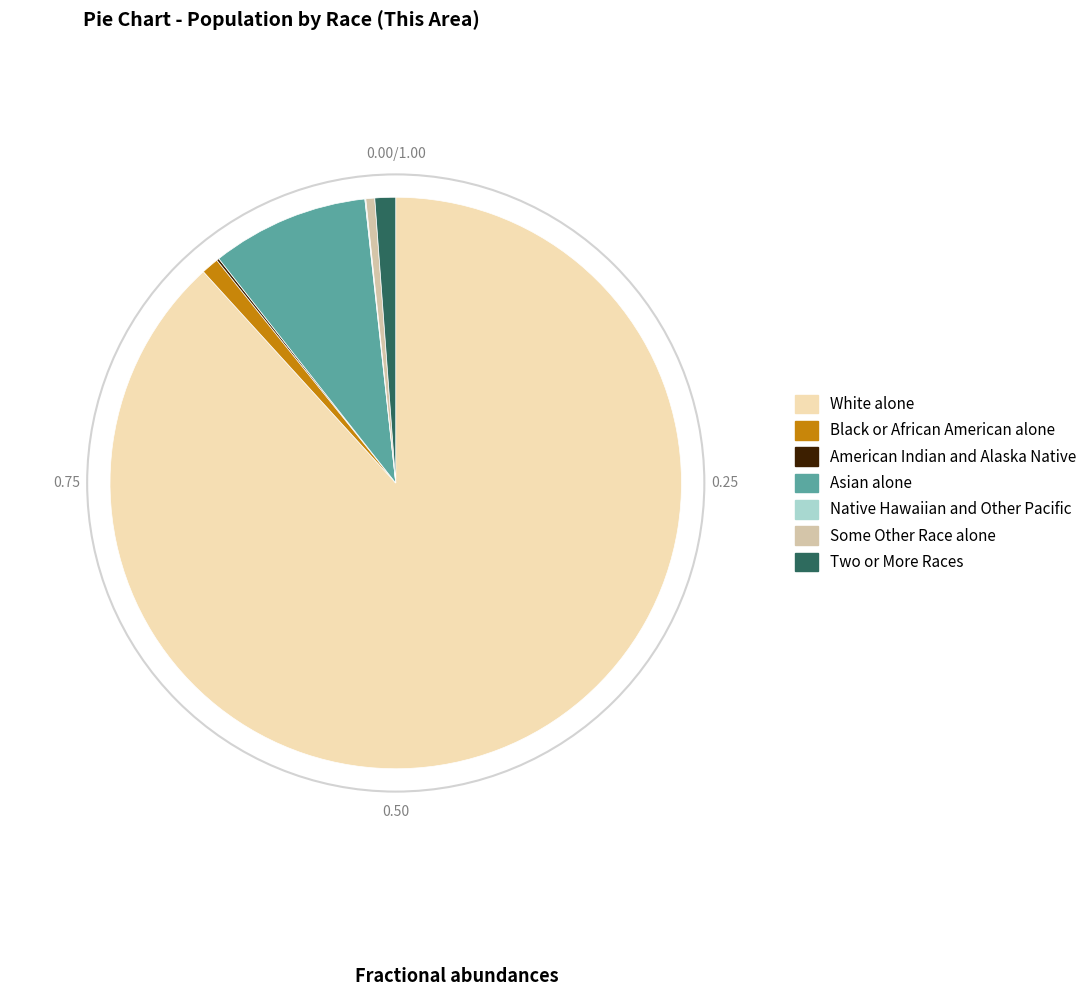

Which slice is the largest?

White alone